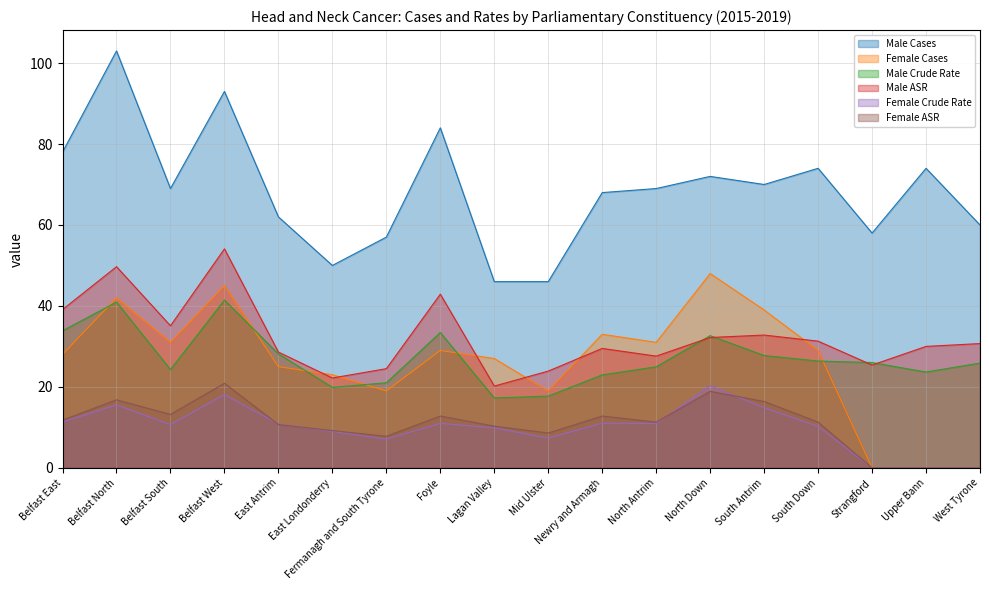

What are all the series names shown in the legend?

Male Cases, Female Cases, Male Crude Rate, Male ASR, Female Crude Rate, Female ASR